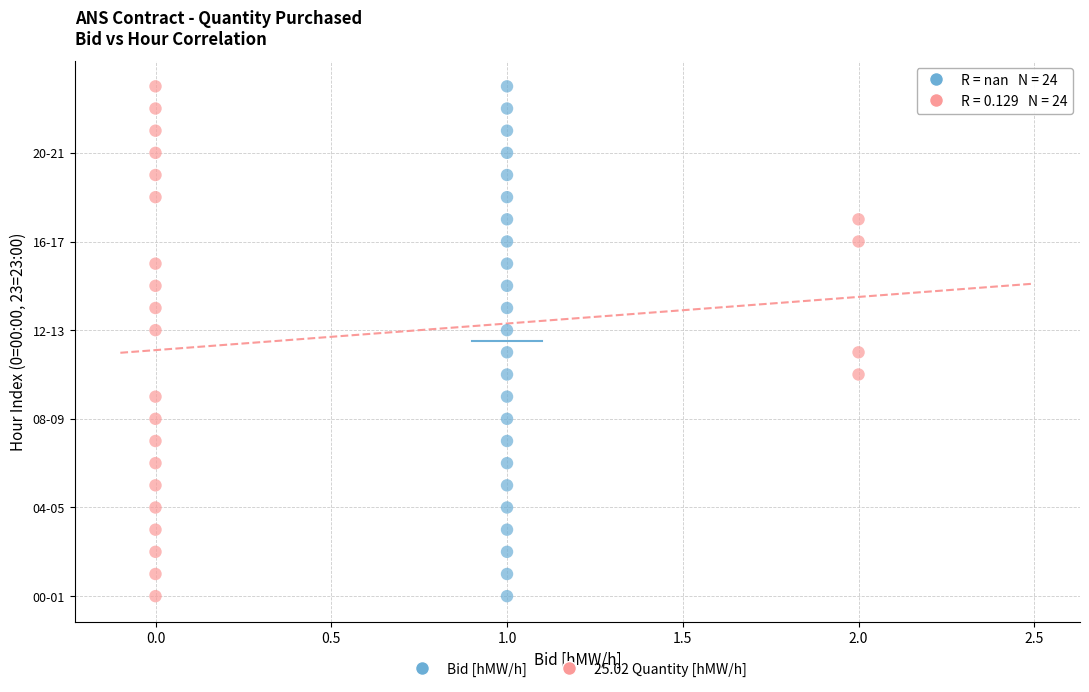

What are all the series names shown in the legend?

Bid [hMW/h], 25.02 Quantity [hMW/h]